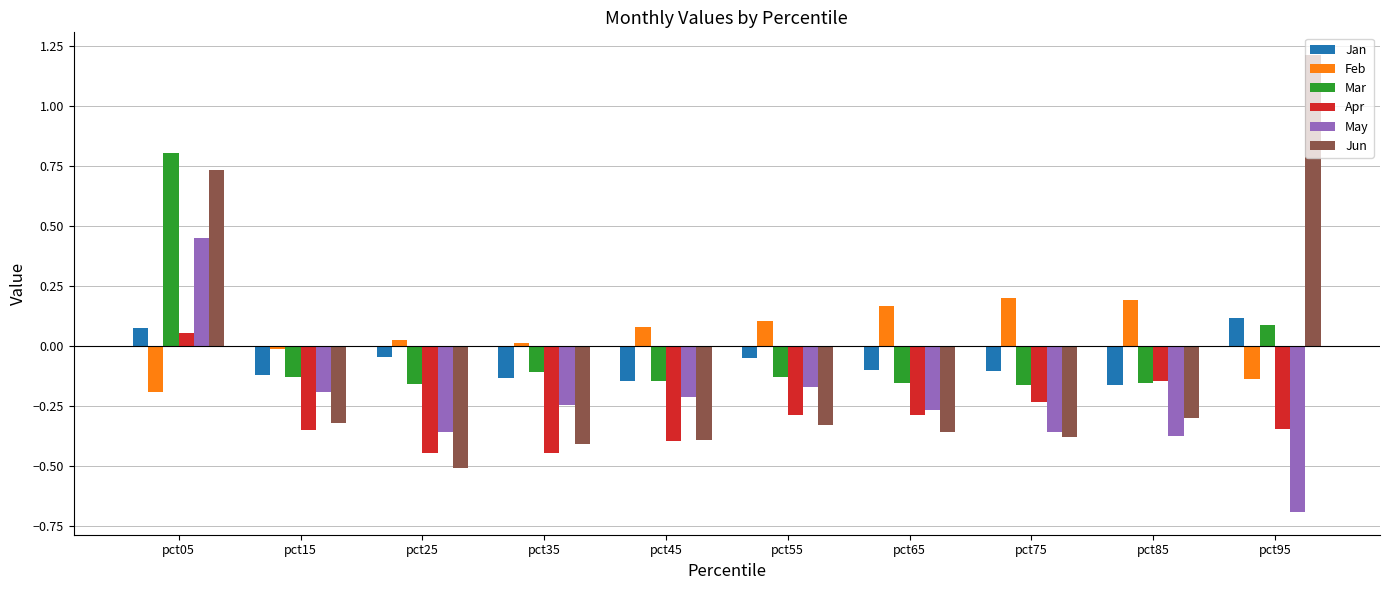

What is the difference between the highest and lowest values at pct05?

1.0